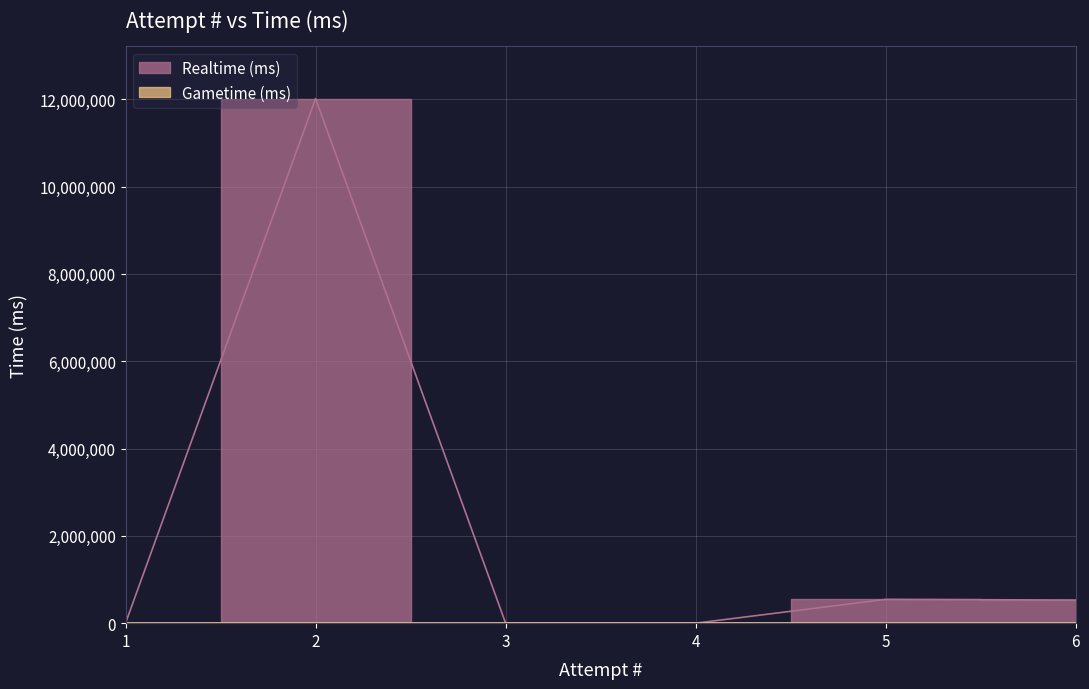

Is this an area chart (filled region under the line)?

No